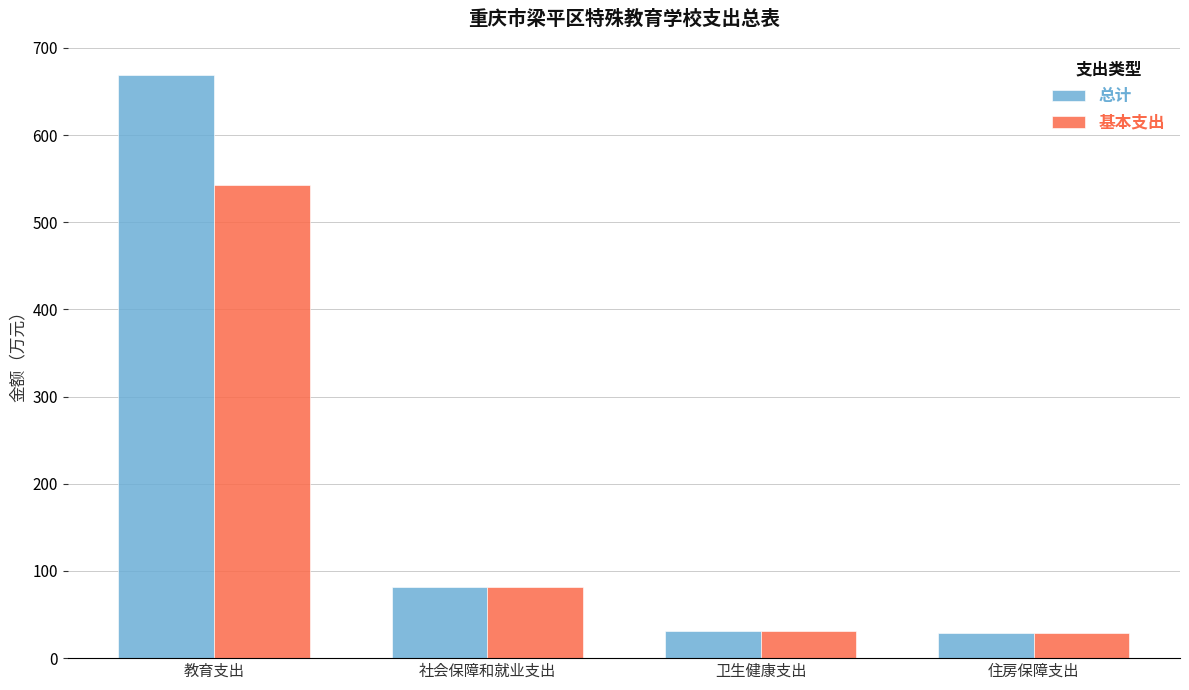

How many bars are there in each group?

2